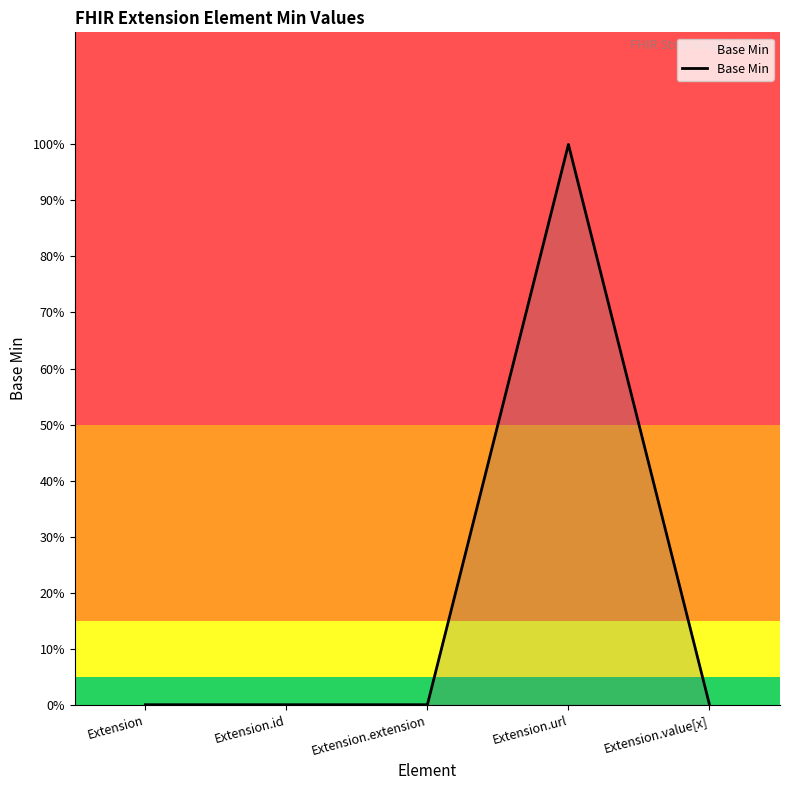

Does the chart have visible grid lines?

No